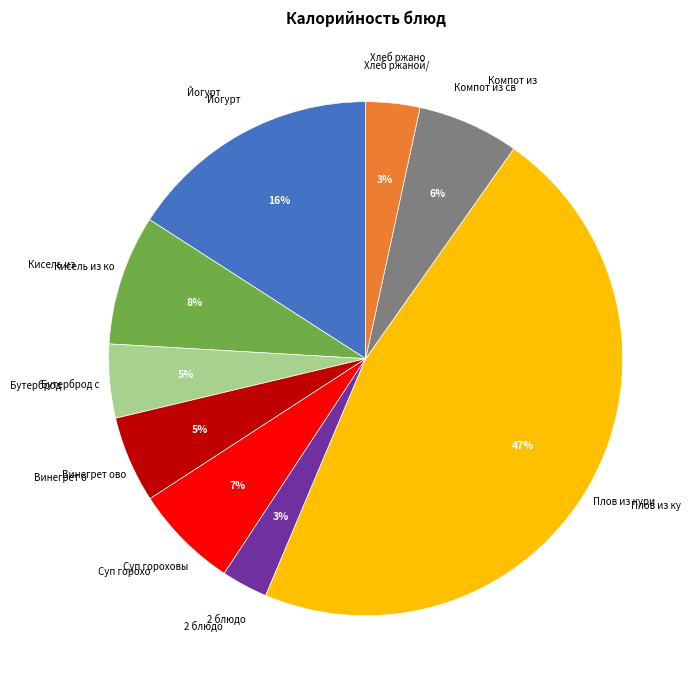

Is there any slice that represents more than half of the pie?

No